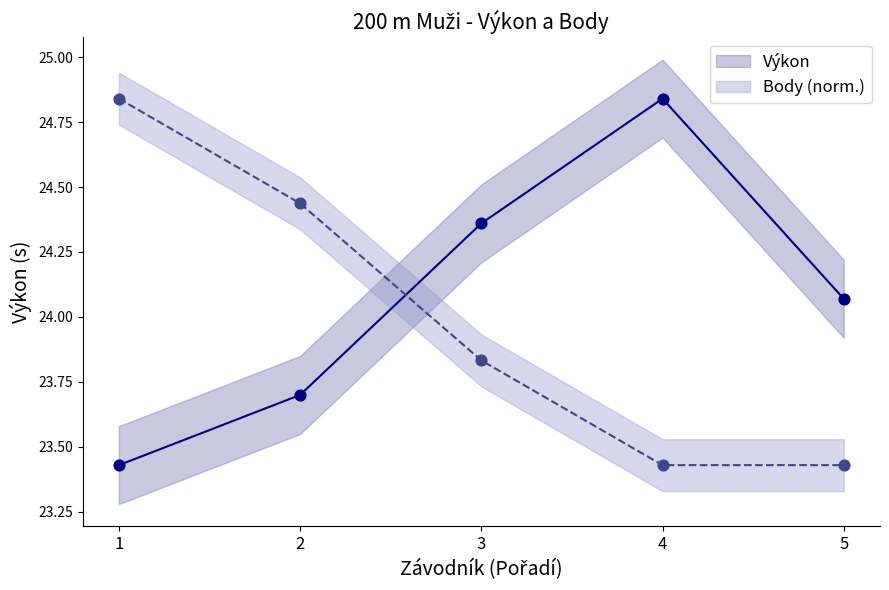

What are all the series names shown in the legend?

Výkon, Body